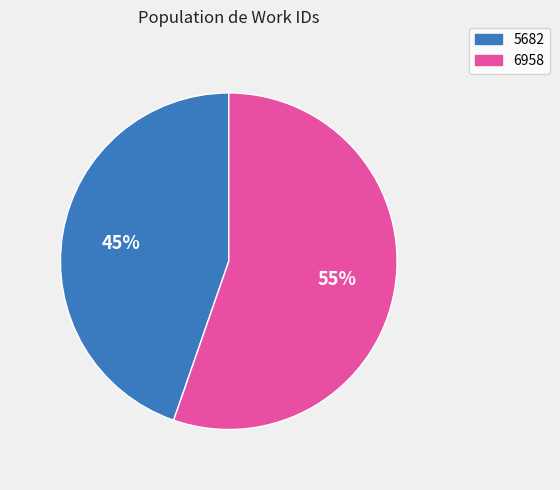

Does 6958 represent more than half of the total?

Yes